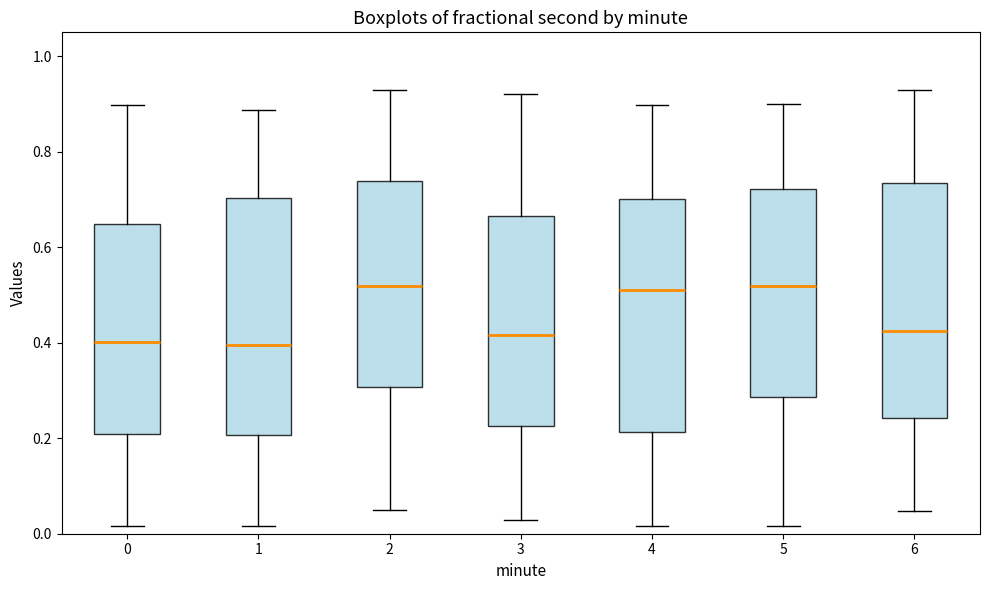

Reading left to right, transcribe this box plot: for each box, give where its median line is, the range the box spans, and where its two whiskers end, as read against the y-axis. The values are not printed on the chart, so give them approximately, as read against the axis.

0: median 0.40, box 0.20 to 0.64, whiskers 0.02 to 0.90
1: median 0.40, box 0.20 to 0.70, whiskers 0.02 to 0.88
2: median 0.52, box 0.30 to 0.74, whiskers 0.06 to 0.92
3: median 0.42, box 0.22 to 0.66, whiskers 0.02 to 0.92
4: median 0.52, box 0.22 to 0.70, whiskers 0.02 to 0.90
5: median 0.52, box 0.28 to 0.72, whiskers 0.02 to 0.90
6: median 0.42, box 0.24 to 0.74, whiskers 0.04 to 0.92